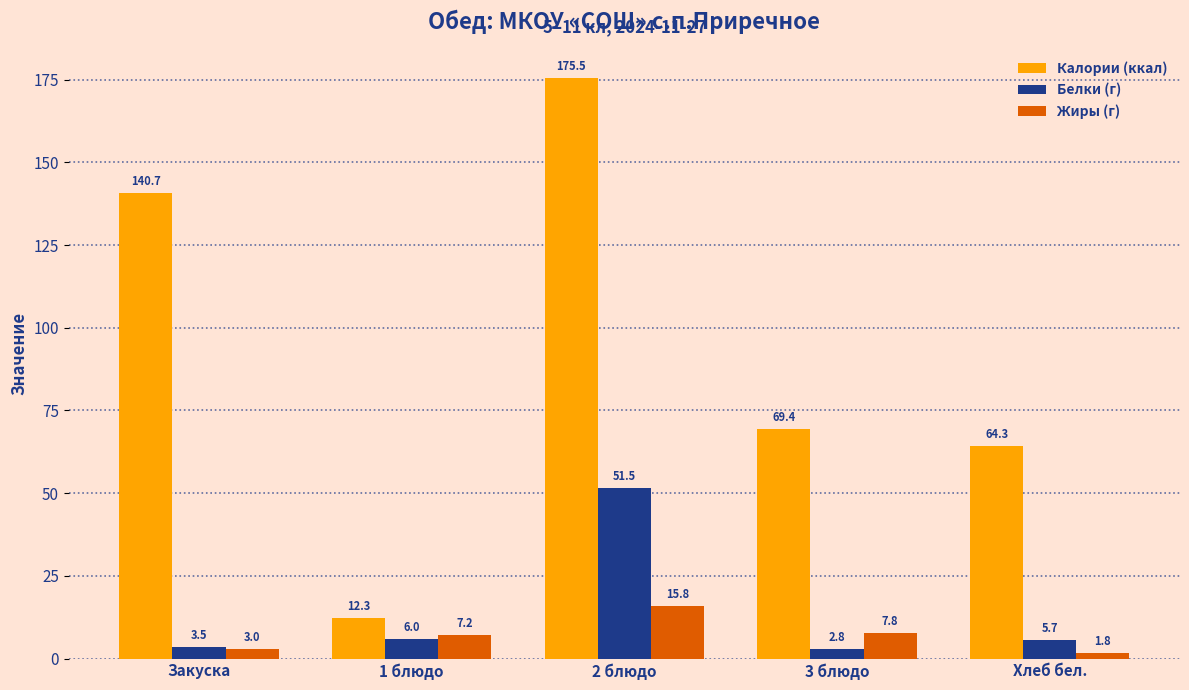

How many values in the Калории (ккал) series are below 69?

2